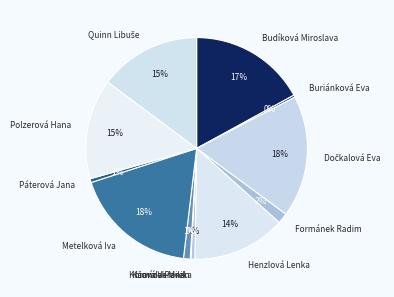

True or false: Polzerová Hana accounts for 15% of the total.

True